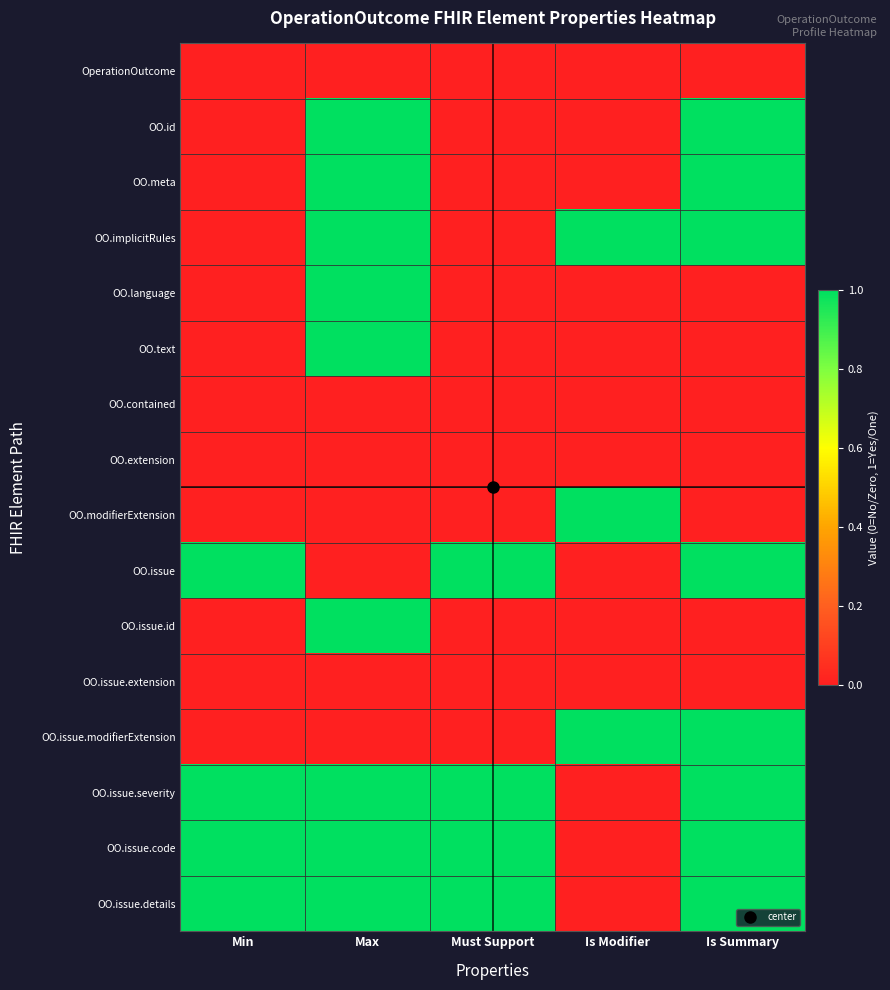

Reading left to right, what are all the values shown in this chart?

OperationOutcome: Min=0	Max=0	Must Support=0	Is Modifier=0	Is Summary=0
OO.id: Min=0	Max=1	Must Support=0	Is Modifier=0	Is Summary=1
OO.meta: Min=0	Max=1	Must Support=0	Is Modifier=0	Is Summary=1
OO.implicitRules: Min=0	Max=1	Must Support=0	Is Modifier=1	Is Summary=1
OO.language: Min=0	Max=1	Must Support=0	Is Modifier=0	Is Summary=0
OO.text: Min=0	Max=1	Must Support=0	Is Modifier=0	Is Summary=0
OO.contained: Min=0	Max=0	Must Support=0	Is Modifier=0	Is Summary=0
OO.extension: Min=0	Max=0	Must Support=0	Is Modifier=0	Is Summary=0
OO.modifierExtension: Min=0	Max=0	Must Support=0	Is Modifier=1	Is Summary=0
OO.issue: Min=1	Max=0	Must Support=1	Is Modifier=0	Is Summary=1
OO.issue.id: Min=0	Max=1	Must Support=0	Is Modifier=0	Is Summary=0
OO.issue.extension: Min=0	Max=0	Must Support=0	Is Modifier=0	Is Summary=0
OO.issue.modifierExtension: Min=0	Max=0	Must Support=0	Is Modifier=1	Is Summary=1
OO.issue.severity: Min=1	Max=1	Must Support=1	Is Modifier=0	Is Summary=1
OO.issue.code: Min=1	Max=1	Must Support=1	Is Modifier=0	Is Summary=1
OO.issue.details: Min=1	Max=1	Must Support=1	Is Modifier=0	Is Summary=1